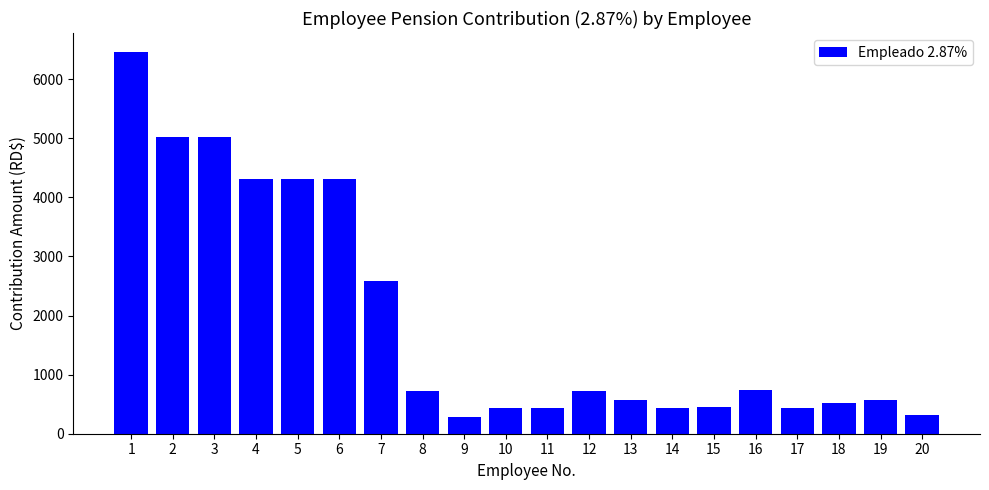

What is the smallest value displayed?

287.0